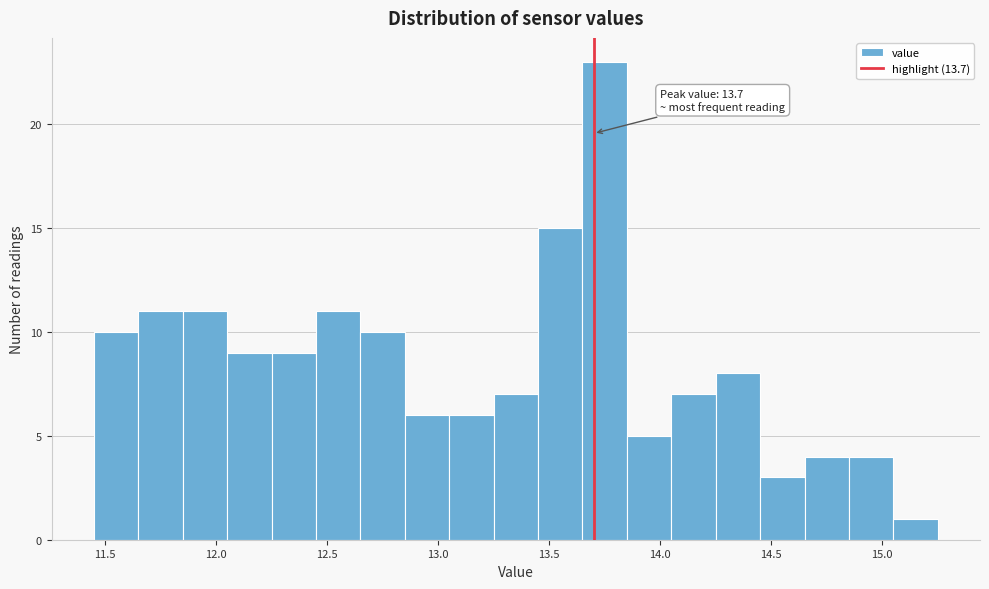

Over which range of the x-axis is the bar tallest?

13.65 to 13.85